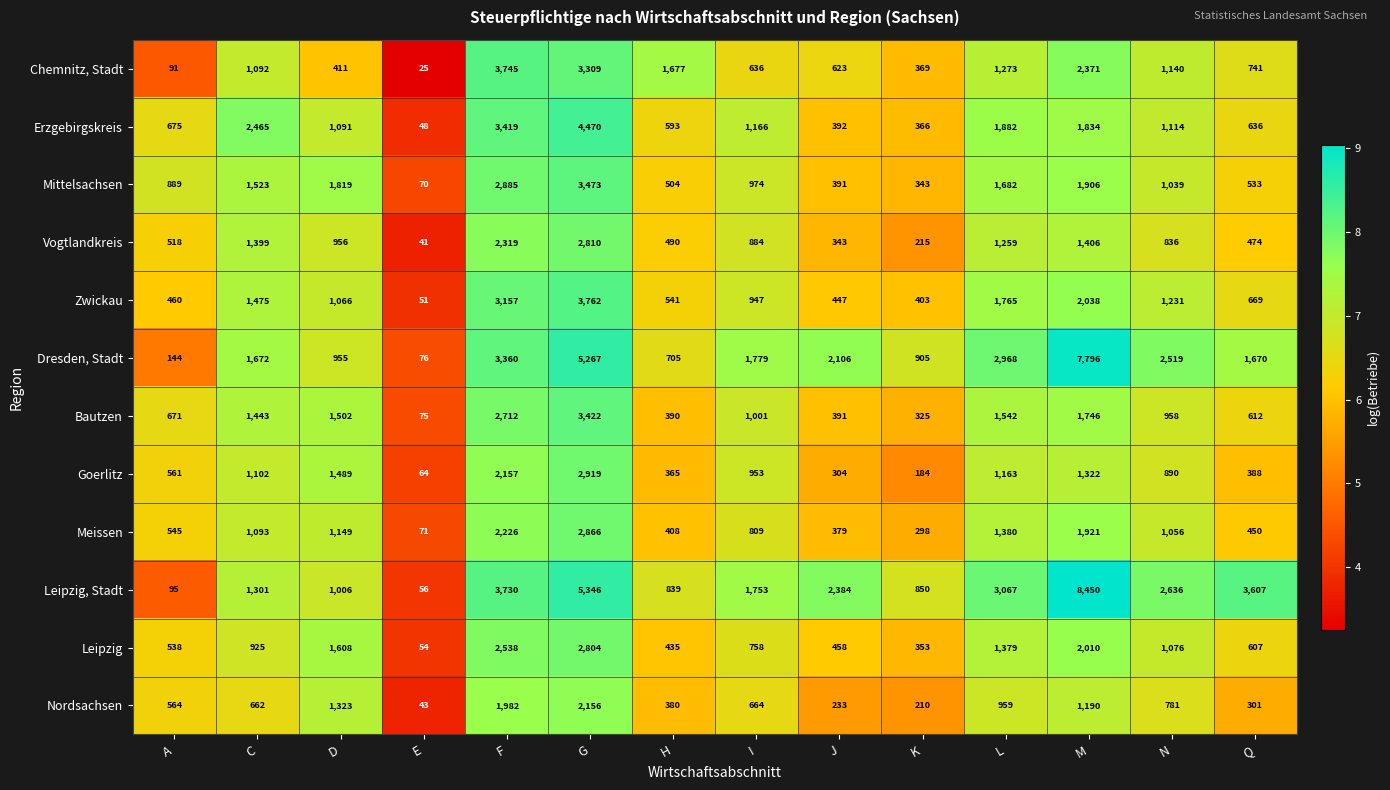

Where does the Vogtlandkreis series first go above 884?

C